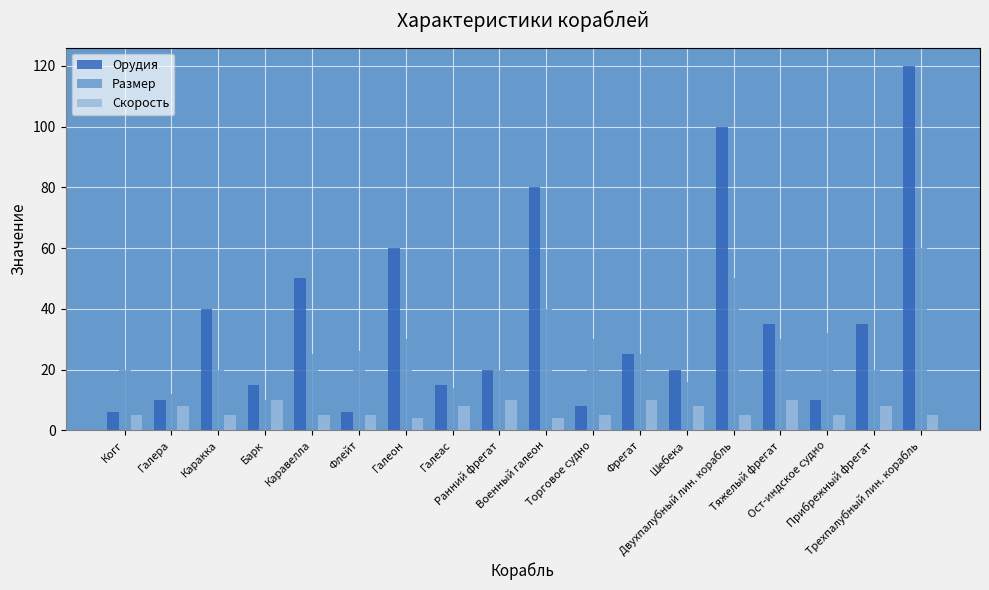

Reading left to right, list all the values displayed in this chart.

Орудия: Когг=6	Галера=10	Каракка=40	Барк=15	Каравелла=50	Флейт=6	Галеон=60	Галеас=15	Ранний фрегат=20	Военный галеон=80	Торговое судно=8	Фрегат=25	Шебека=20	Двухпалубный лин. корабль=100	Тяжелый фрегат=35	Ост-индское судно=10	Прибрежный фрегат=35	Трехпалубный лин. корабль=120
Размер: Когг=20	Галера=12	Каракка=20	Барк=10	Каравелла=25	Флейт=26	Галеон=30	Галеас=14	Ранний фрегат=20	Военный галеон=40	Торговое судно=30	Фрегат=25	Шебека=16	Двухпалубный лин. корабль=50	Тяжелый фрегат=30	Ост-индское судно=32	Прибрежный фрегат=20	Трехпалубный лин. корабль=60
Скорость: Когг=5	Галера=8	Каракка=5	Барк=10	Каравелла=5	Флейт=5	Галеон=4	Галеас=8	Ранний фрегат=10	Военный галеон=4	Торговое судно=5	Фрегат=10	Шебека=8	Двухпалубный лин. корабль=5	Тяжелый фрегат=10	Ост-индское судно=5	Прибрежный фрегат=8	Трехпалубный лин. корабль=5